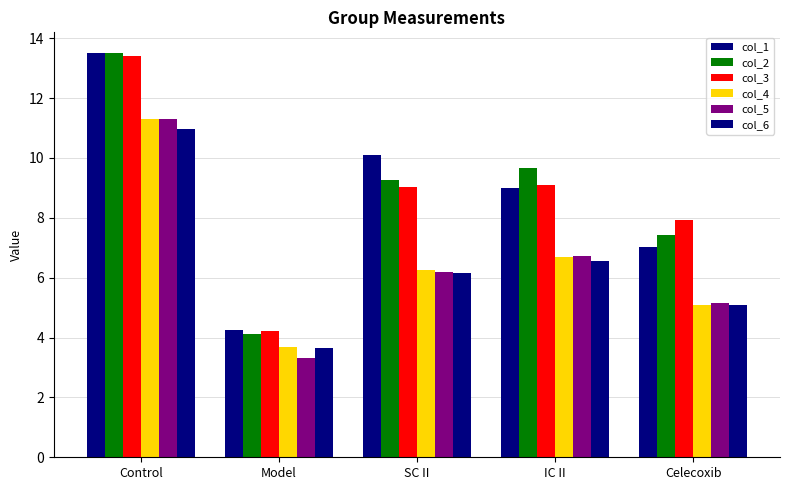

What position from the right is Control?

5